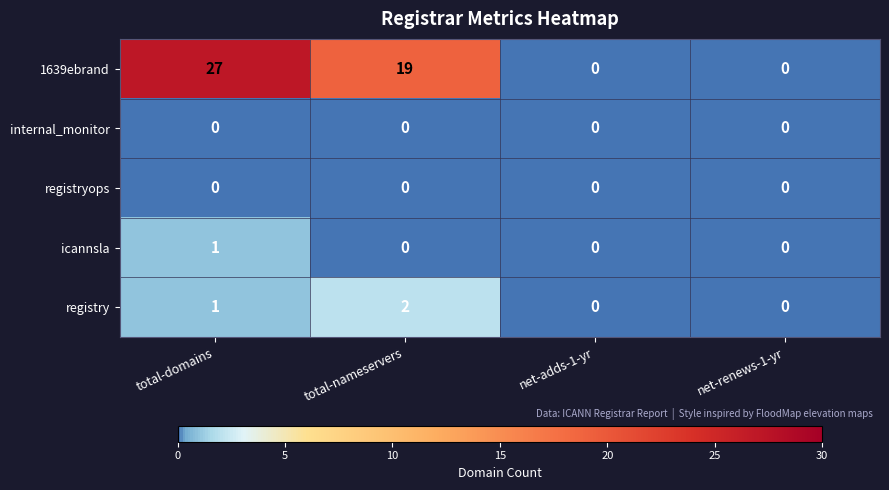

How many series are shown in this chart?

5